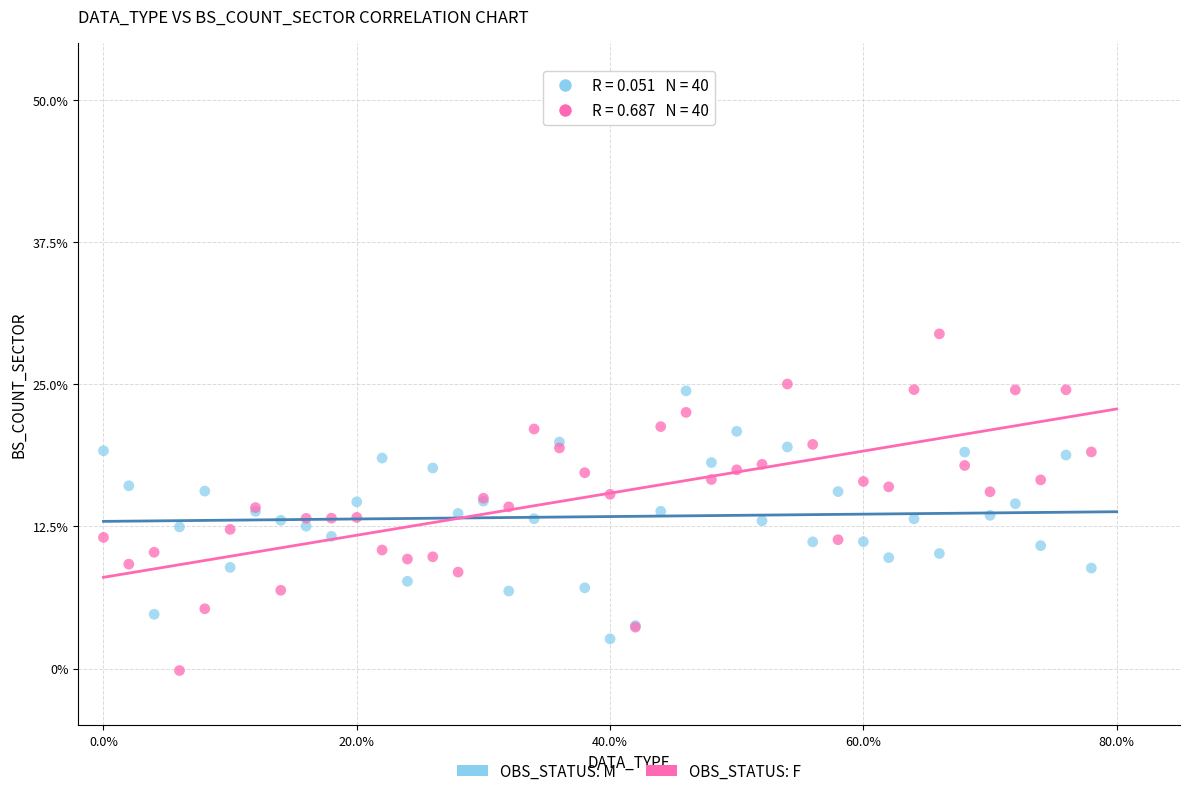

Which series reaches the minimum Y coordinate?

OBS_STATUS: F